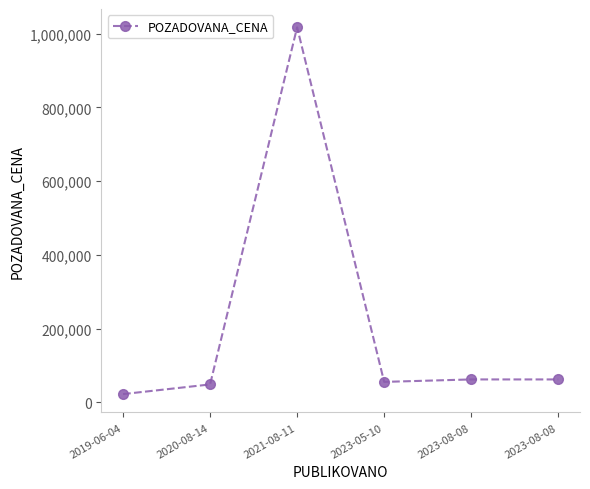

List the labels in order of value, largest first.

2021-08-11, 2023-08-08, 2023-08-08, 2023-05-10, 2020-08-14, 2019-06-04